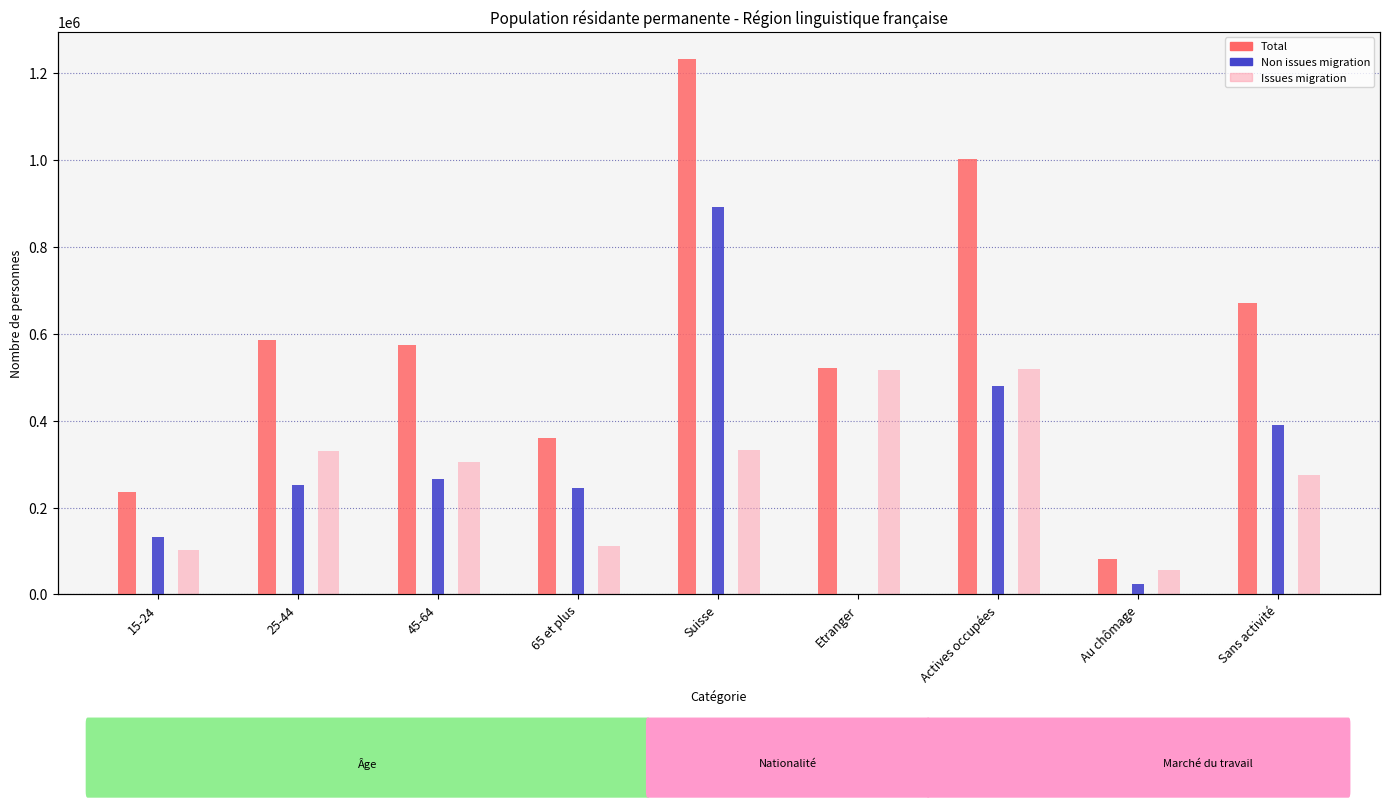

How many bars are there in total?

27